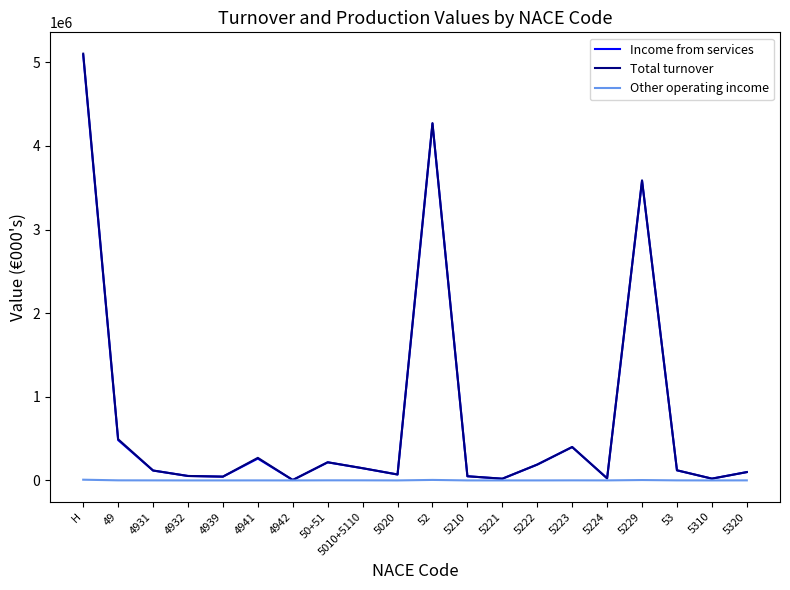

What is the highest value of the Other operating income series?

8621